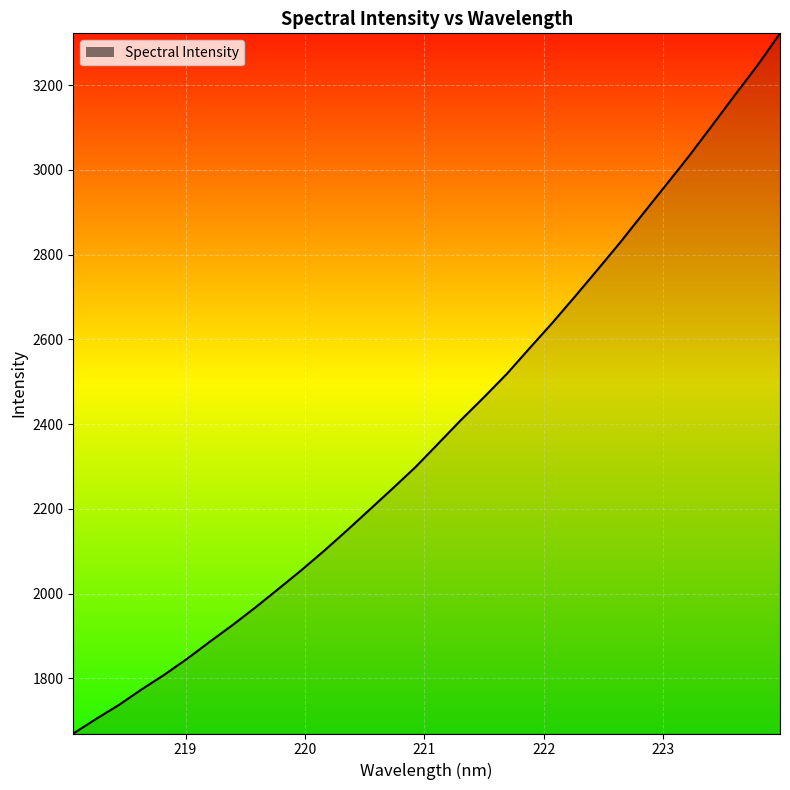

What is the minimum value shown in the chart?

1669.6